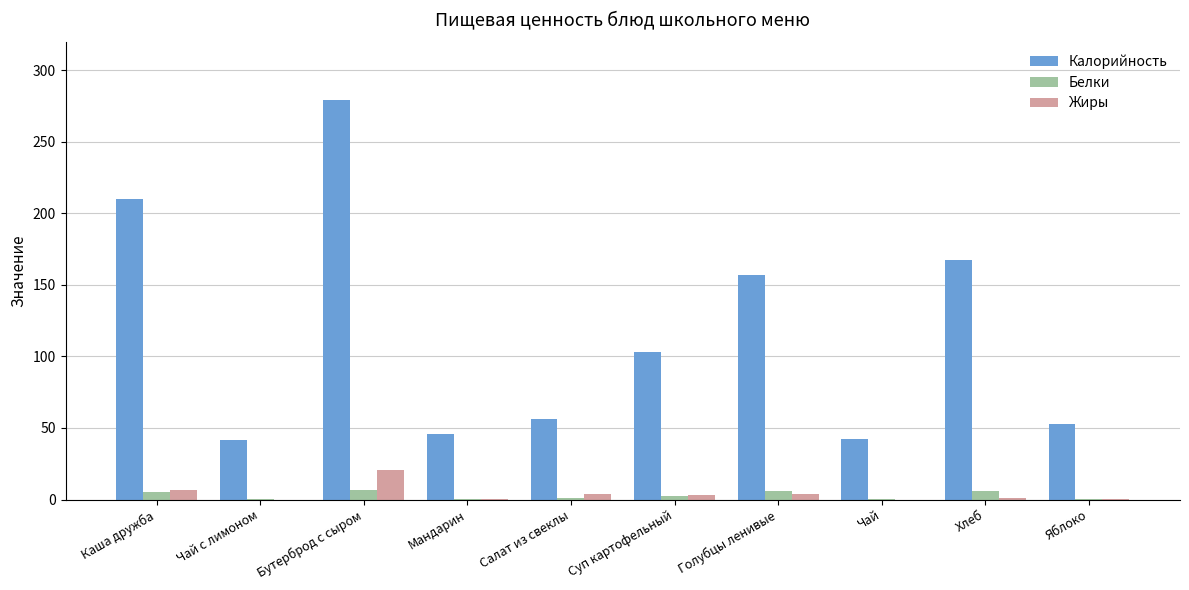

What is the sum of all Калорийность values?

1154.8